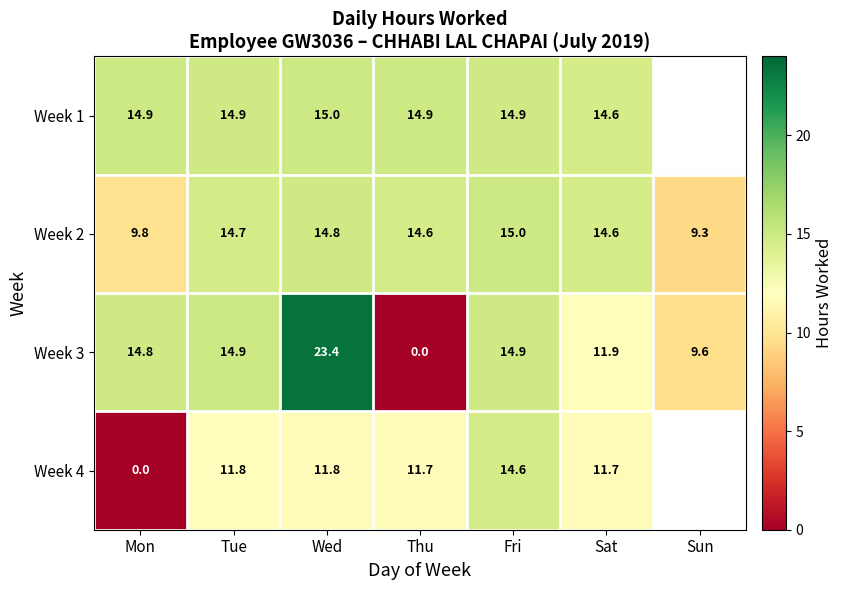

At which category is the sum across all series the highest?

Wed